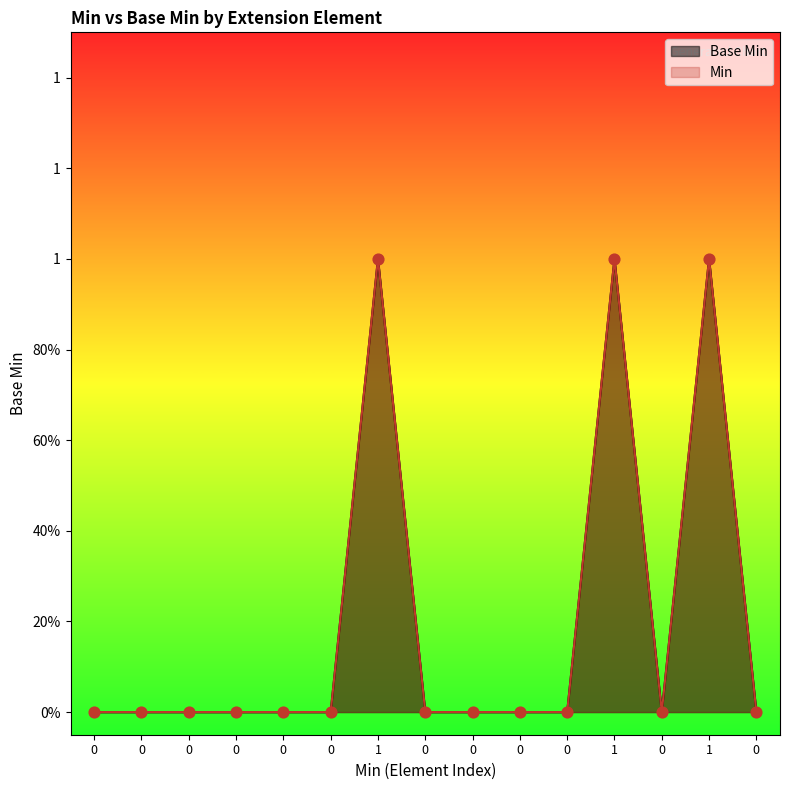

What are all the series names shown in the legend?

Min, Base Min